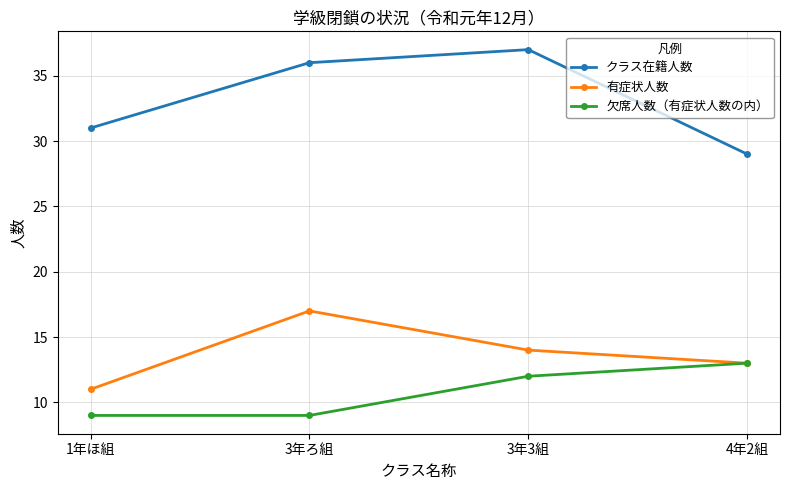

How many lines are shown in the chart?

3